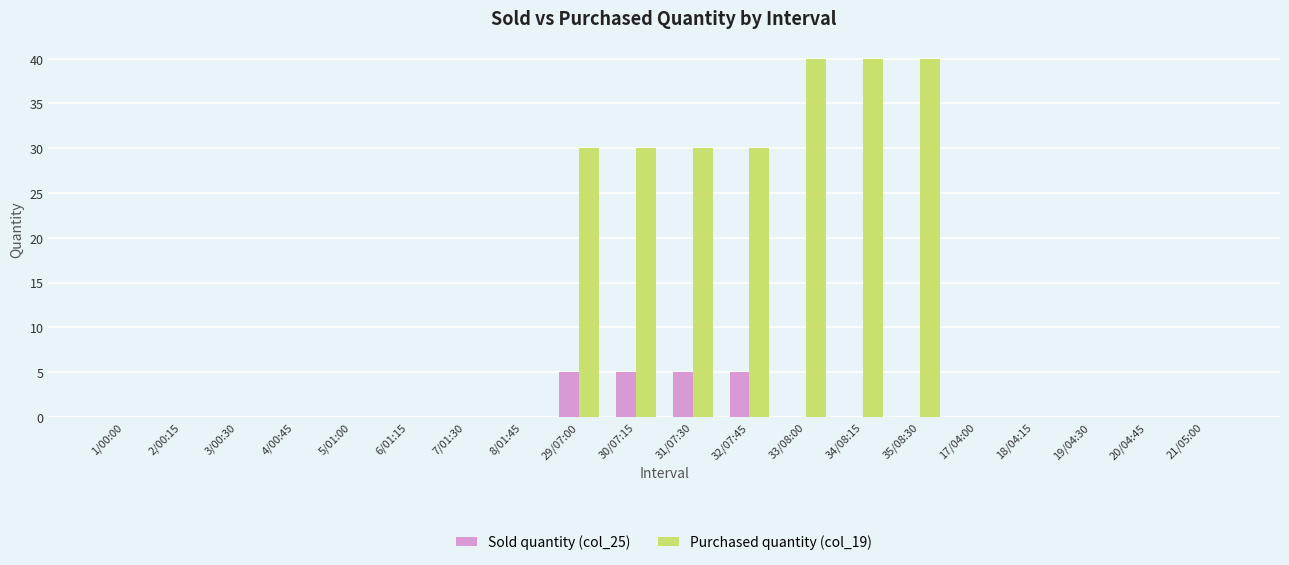

The value of Sold quantity (col_25) at 31/07:30 is 5. True or false?

True